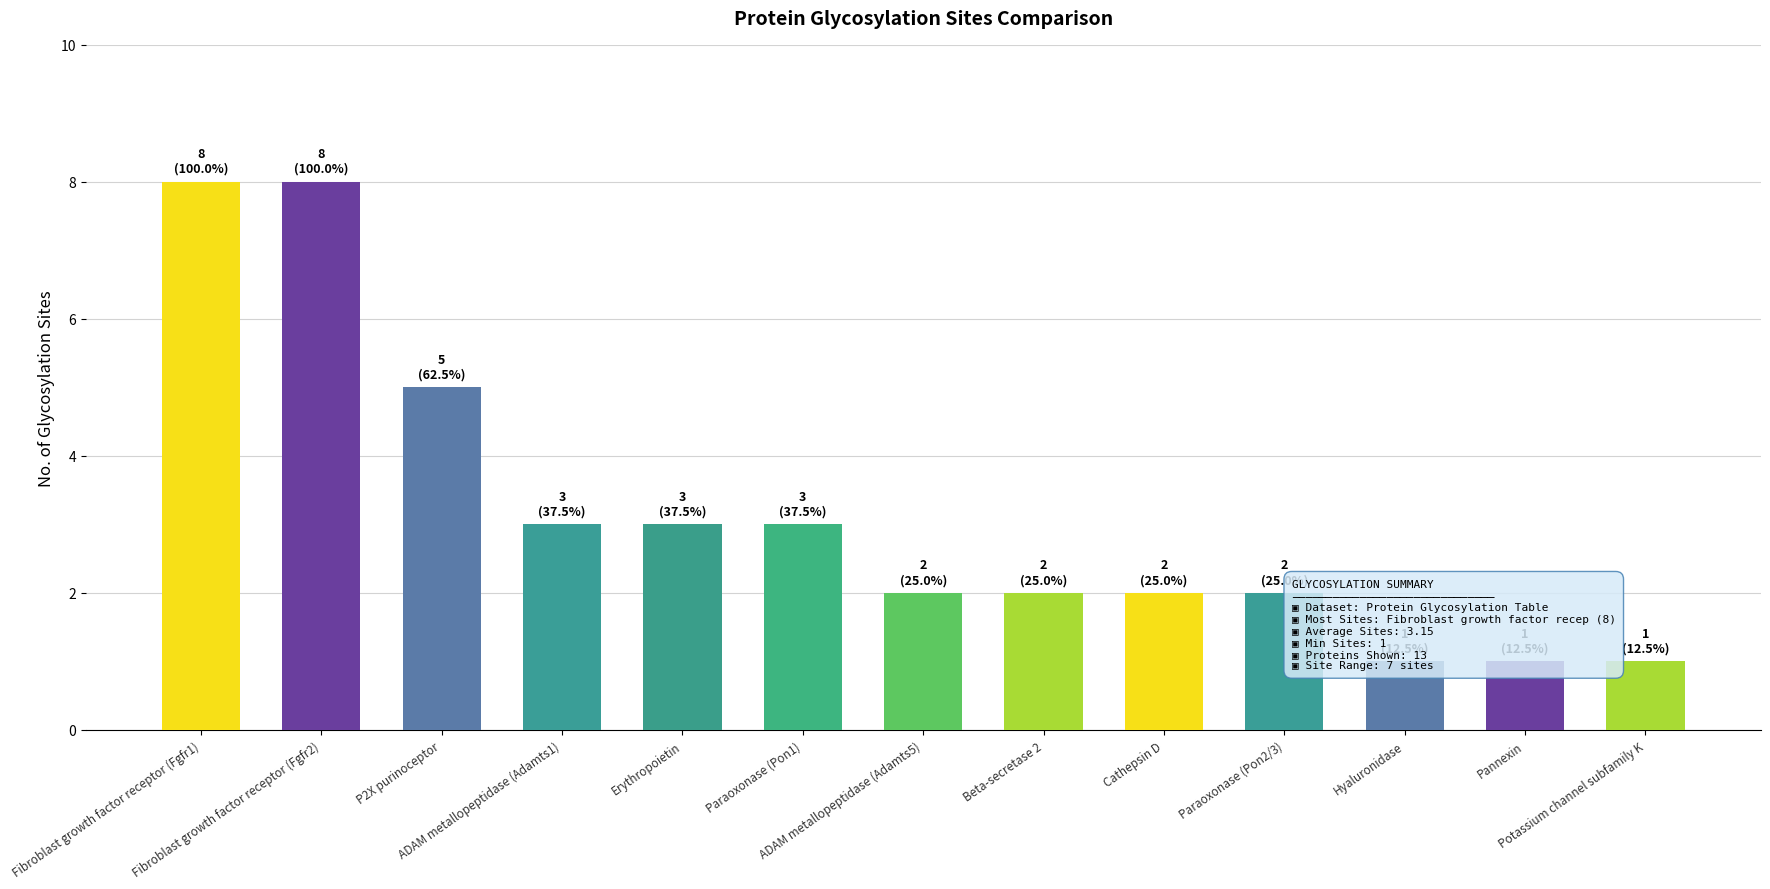

What is the greatest value displayed?

8